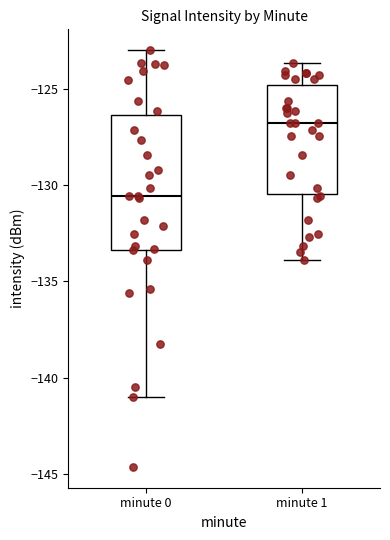

Which box is the tallest, from its lower edge to its upper edge?

minute 0